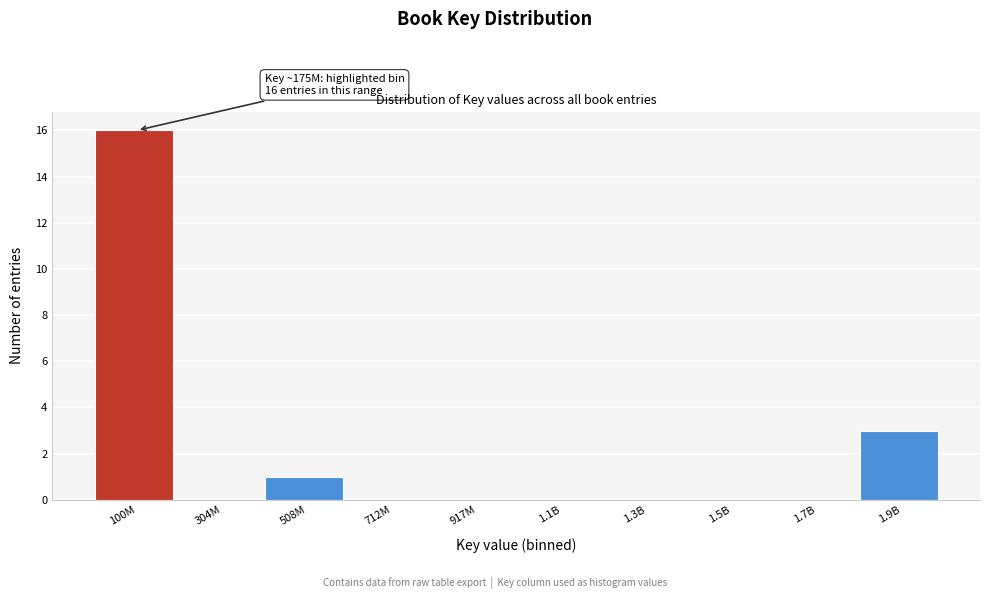

Reading left to right, list all the values displayed in this chart.

100M=16	304M=0	508M=1	712M=0	917M=0	1.1B=0	1.3B=0	1.5B=0	1.7B=0	1.9B=3